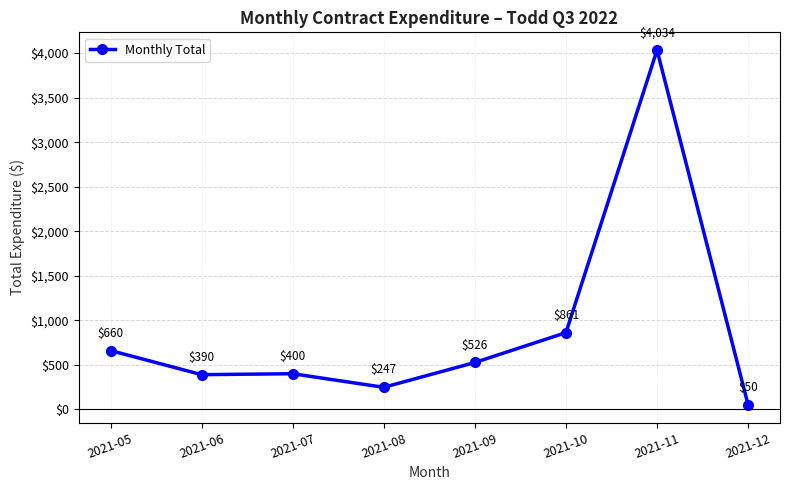

What is the smallest value displayed?

49.9